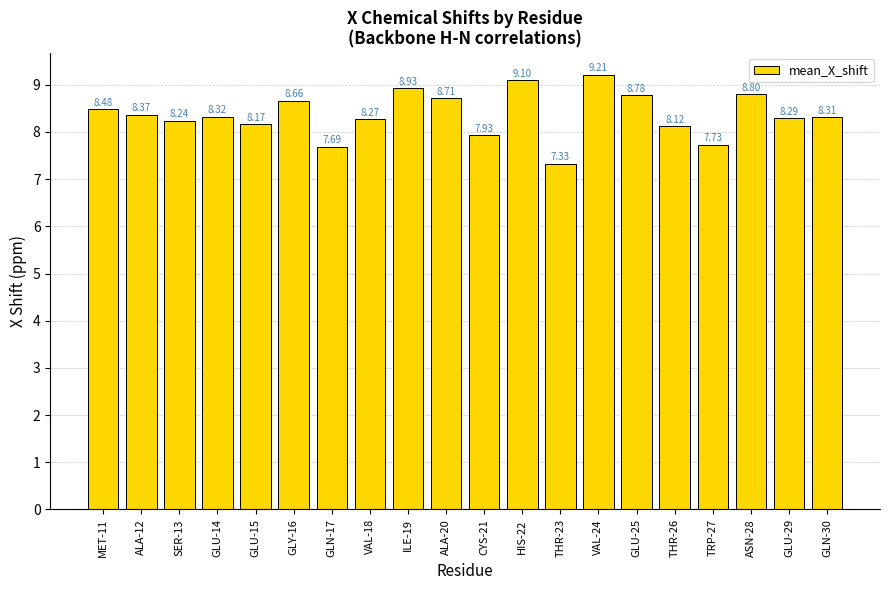

Read the value at ALA-12.

8.4